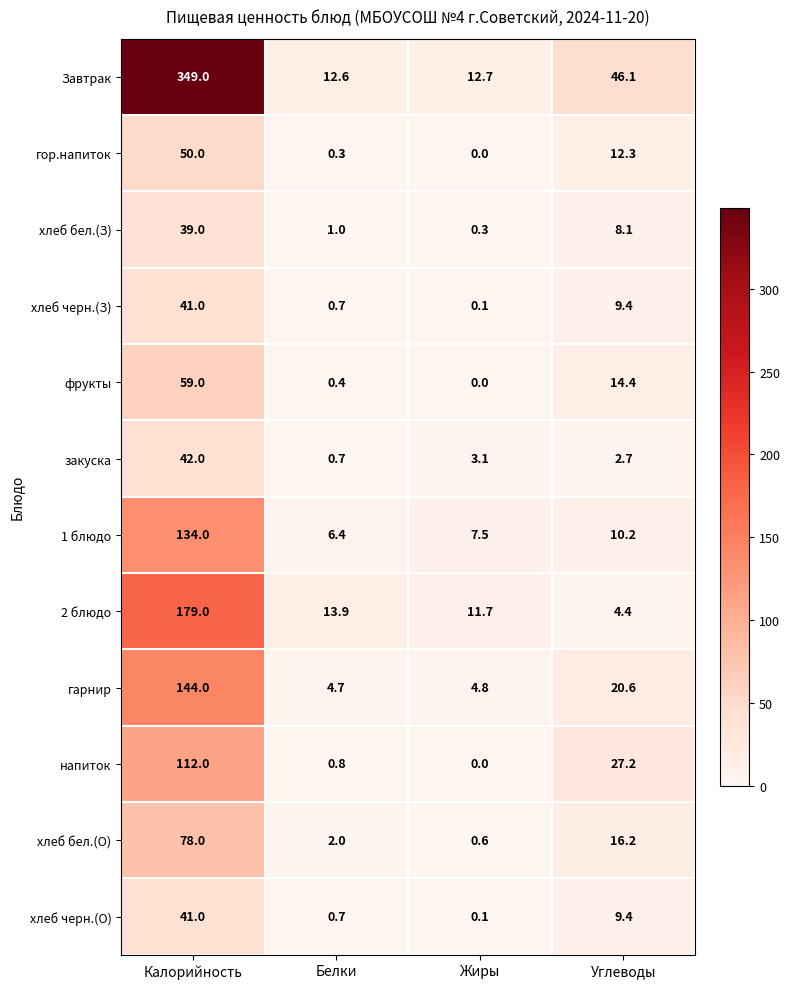

How many distinct data groups are displayed?

12